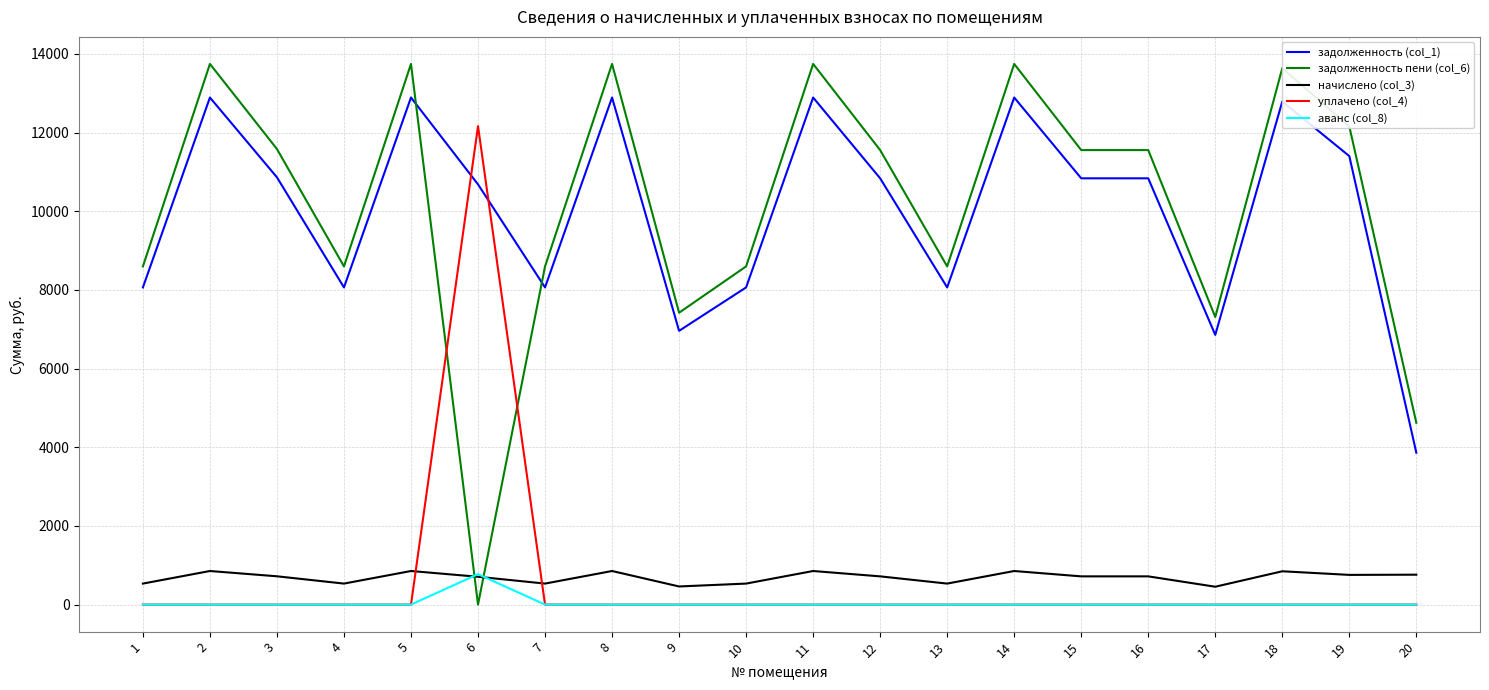

True or false: задолженность (col_1) and аванс (col_8) cross at least once.

False